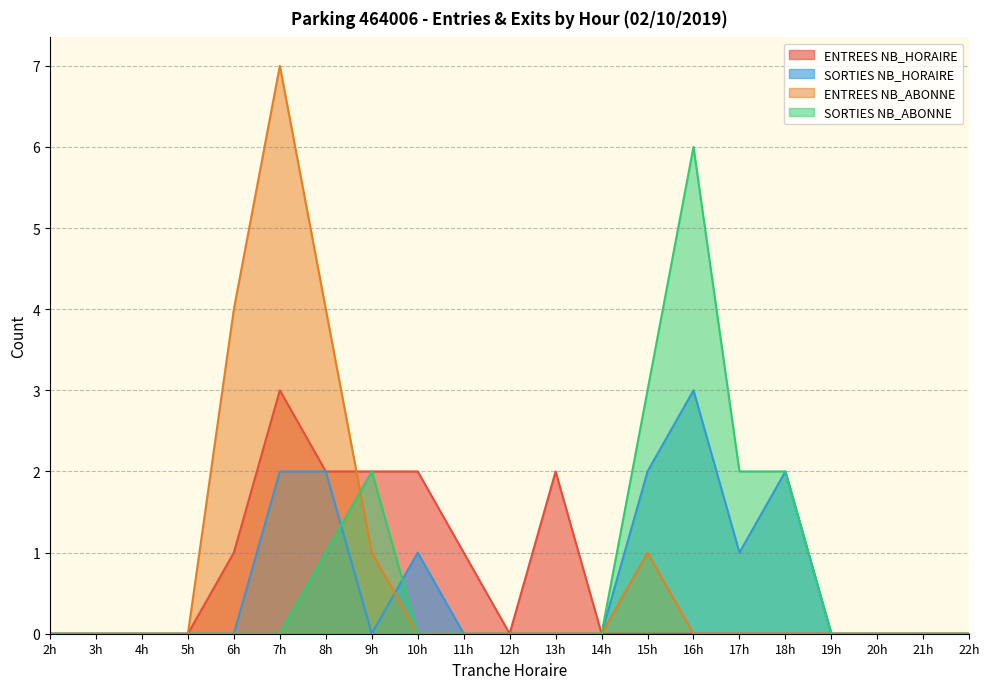

What is the total value across all series at 16h?

9